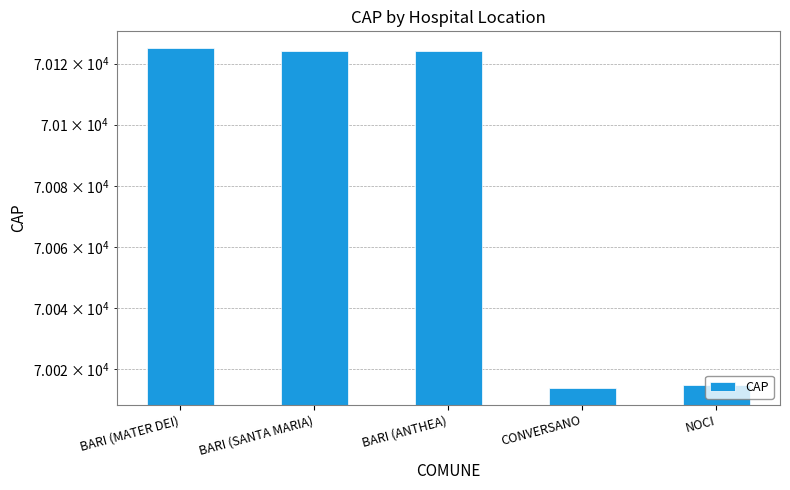

What is the ratio of the value at BARI (SANTA MARIA) to the value at BARI (ANTHEA)?

1.0